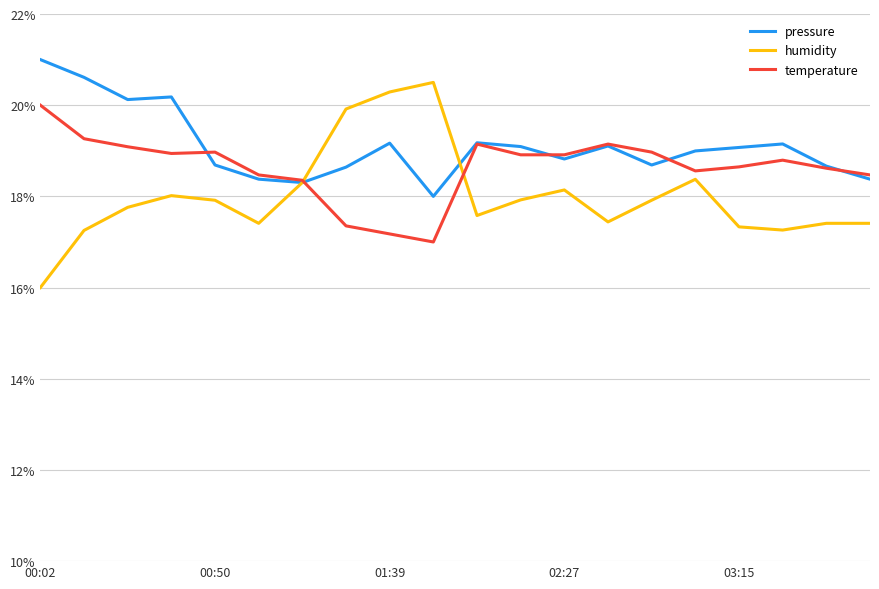

Which series has the largest total across all categories?

pressure